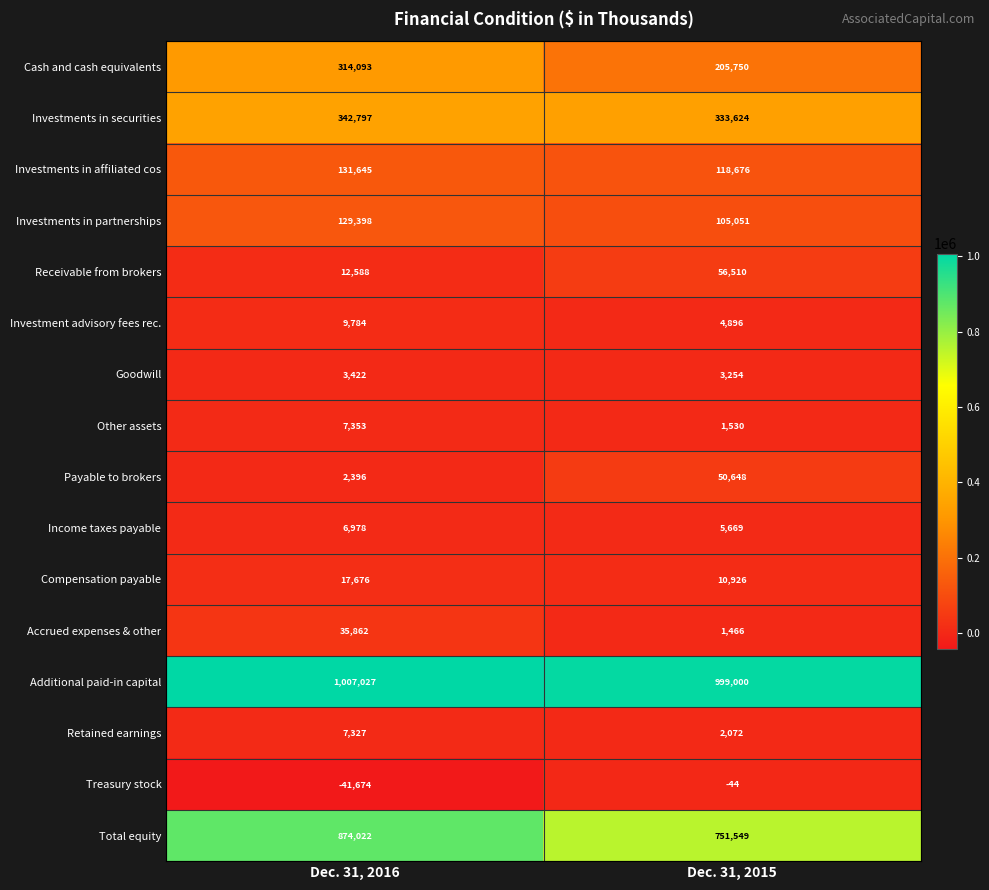

What is the smallest value displayed?

-41674